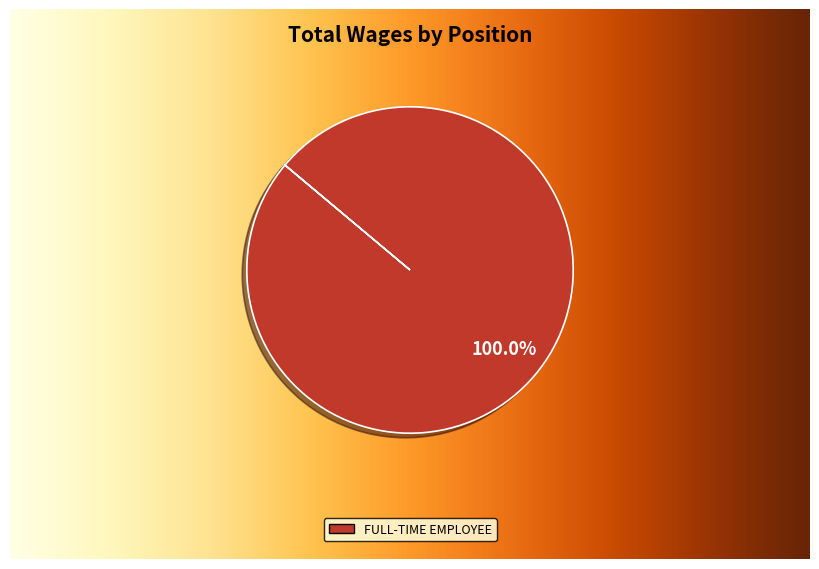

Is the sum of Full-Time Employee and Governing Officer greater than half?

Yes